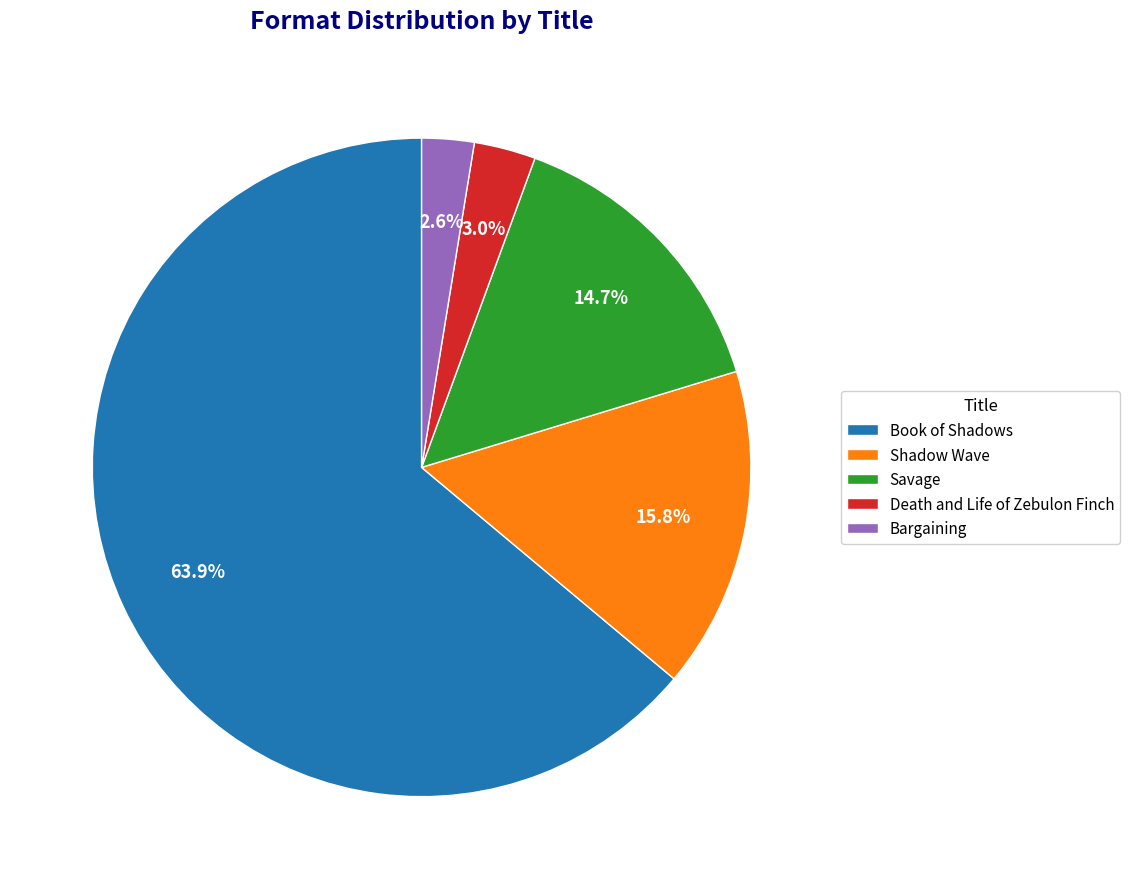

To the nearest percent, what is the difference between the Shadow Wave and Savage slice percentages?

1%